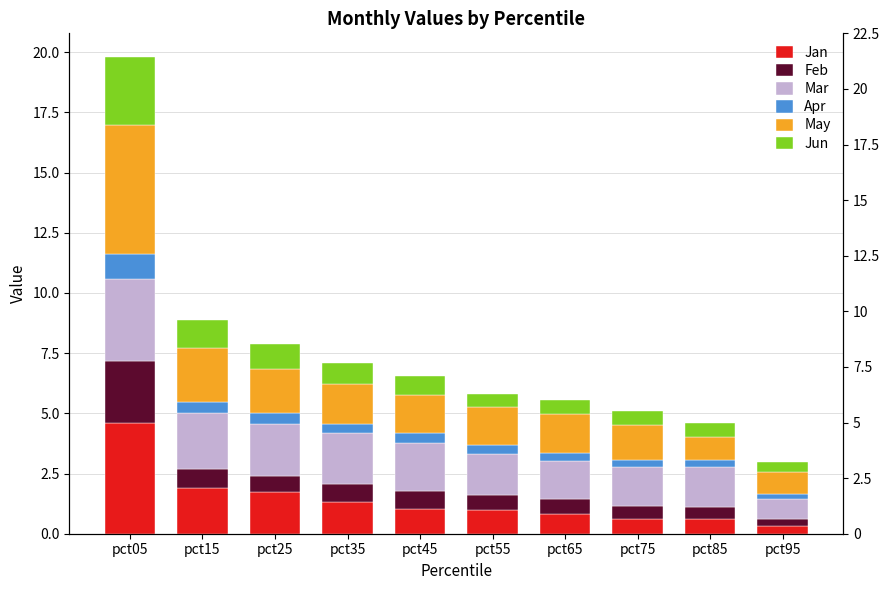

What is the value of the Jan bar at the 7th from the left?

0.8